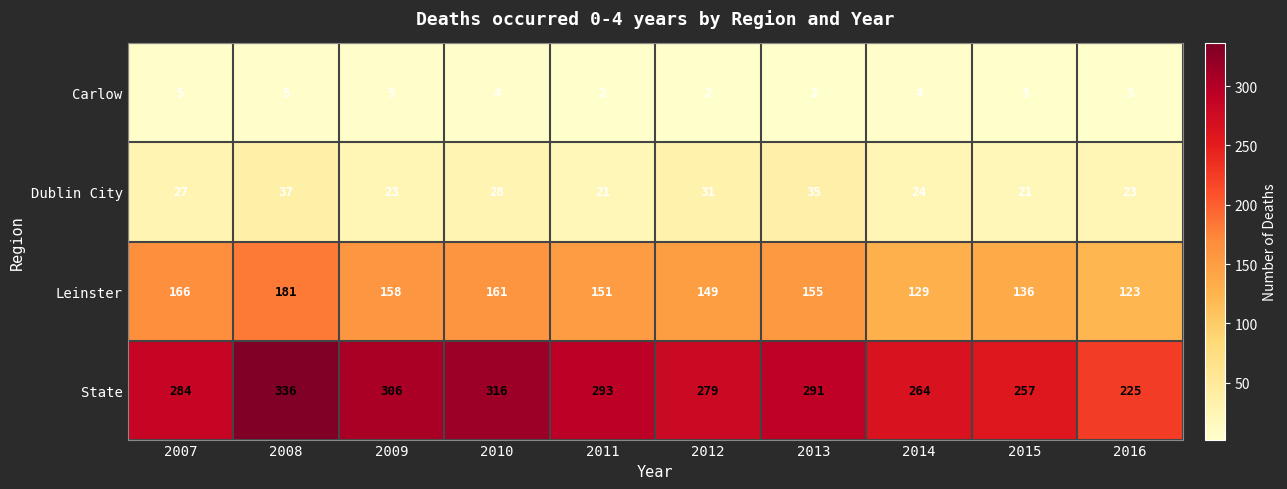

How many categories are shown in the chart?

10